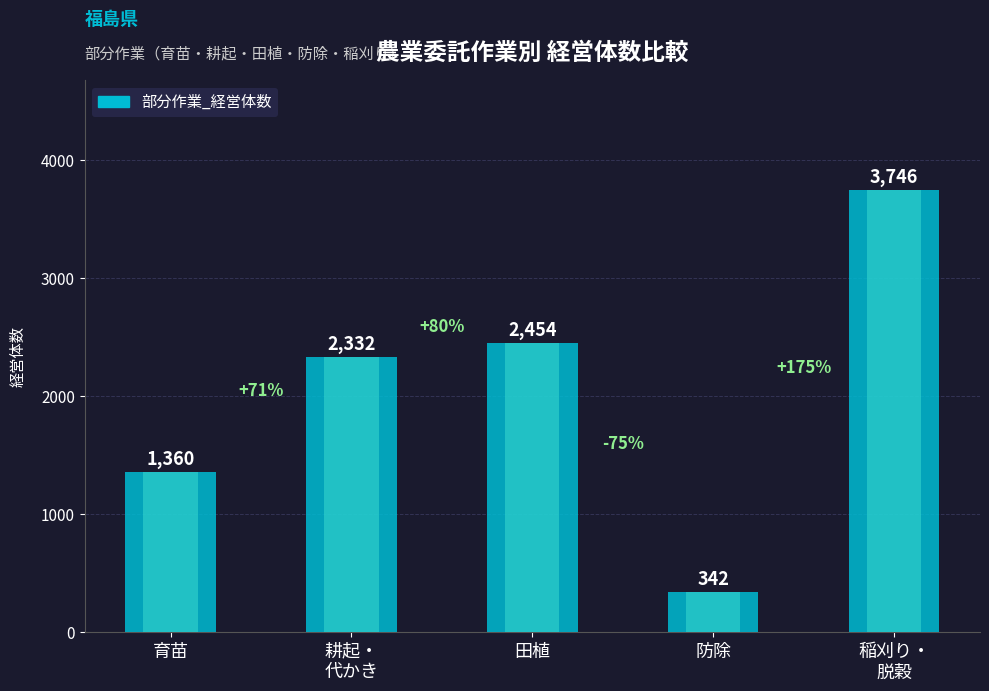

What is the value of the 4th bar from the left?

342